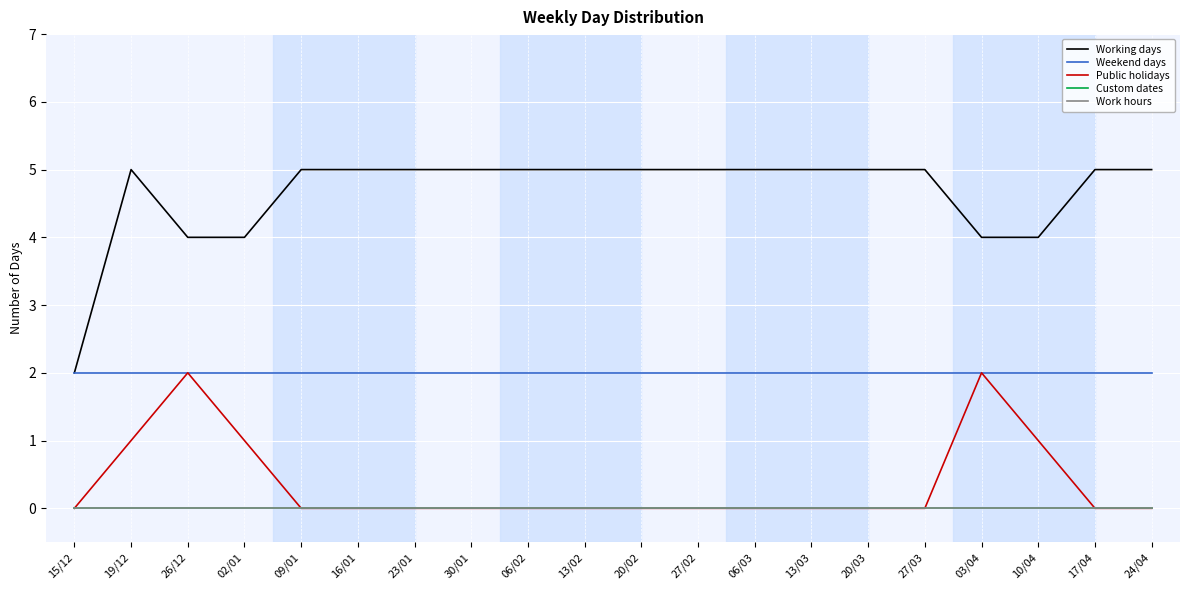

Which series has the widest spread of values?

Working days